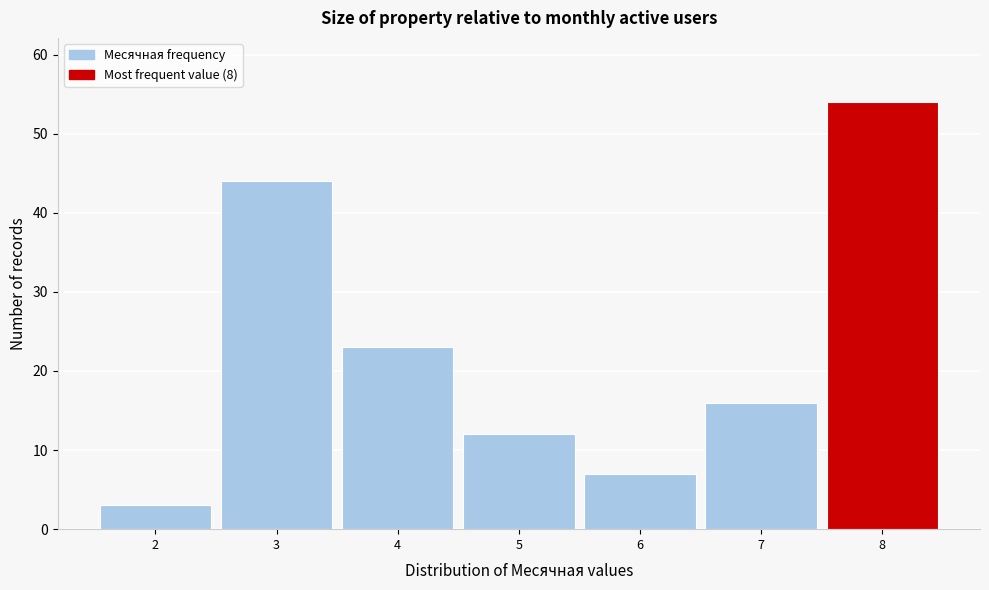

Reading left to right, transcribe this chart: for each bar, give the range it covers on the x-axis and its height. The values are not printed on the chart, so give them approximately, as read against the axis.

1.5 to 2.5: 3
2.5 to 3.5: 44
3.5 to 4.5: 23
4.5 to 5.5: 12
5.5 to 6.5: 7
6.5 to 7.5: 16
7.5 to 8.5: 54